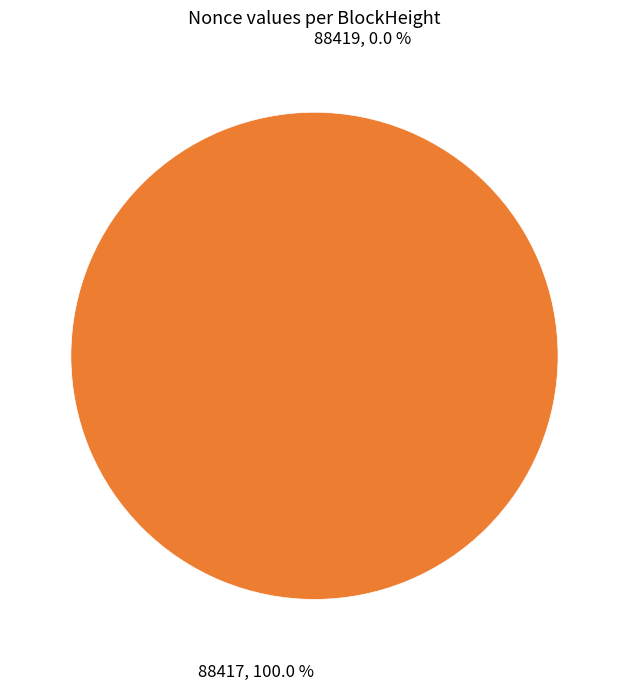

Count the number of slices in the pie.

2